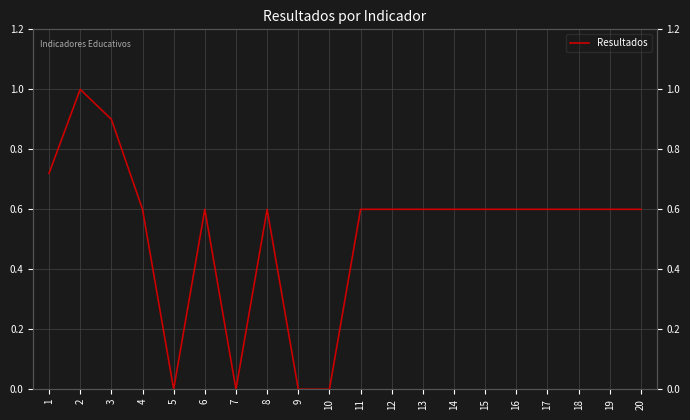

Between 12 and 16, which is larger?

12